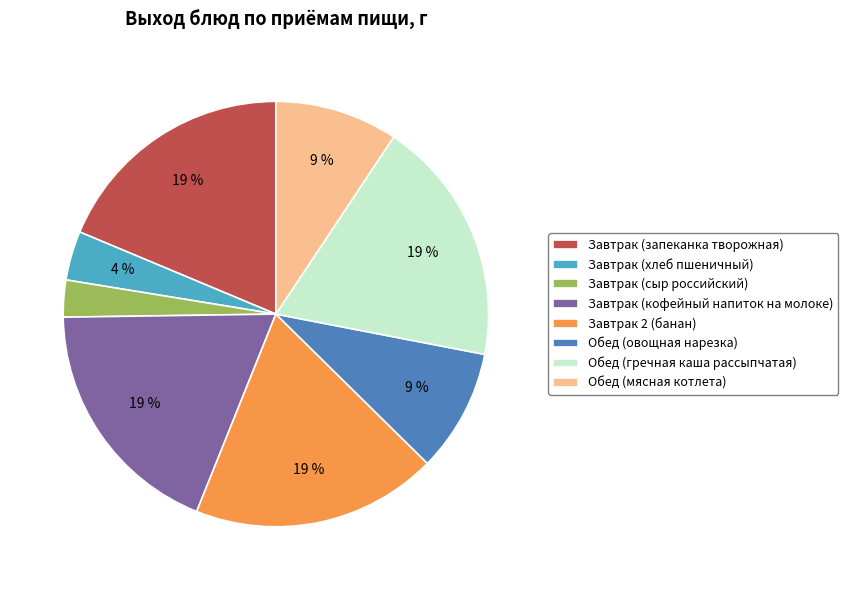

How many slices are in this pie chart?

8